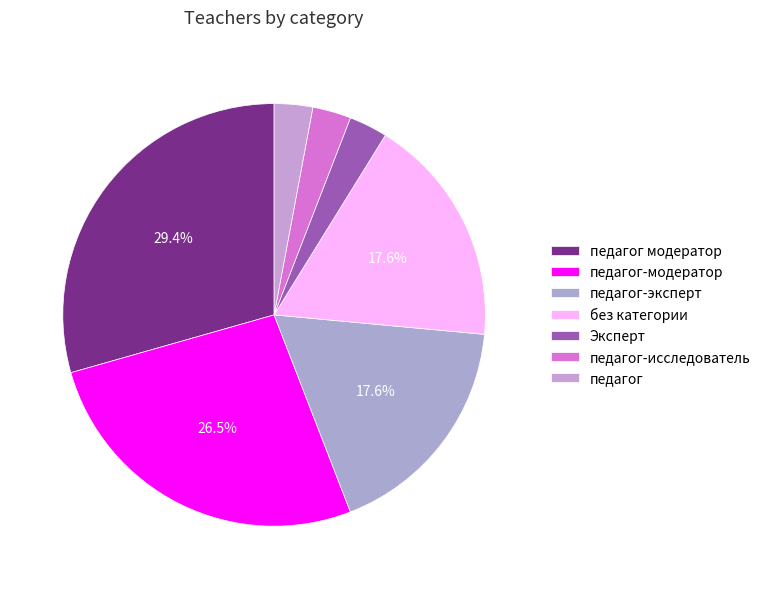

Is it true that педагог-исследователь is 8% of the pie?

False